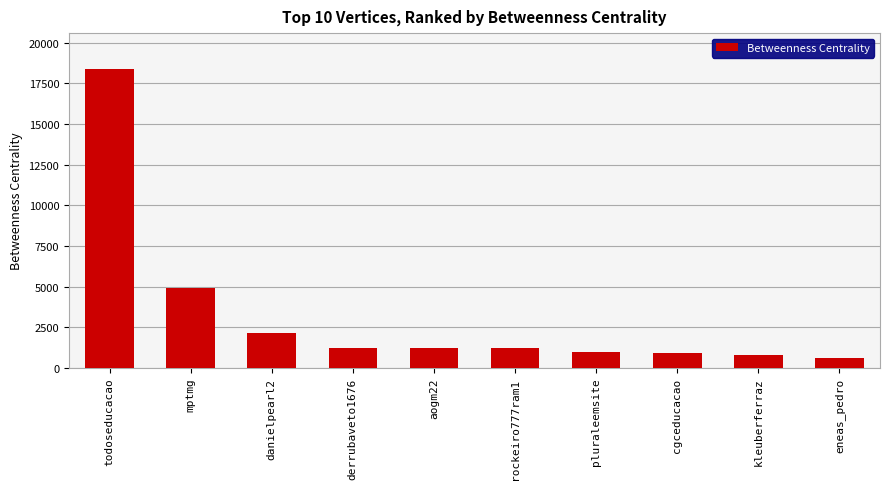

Where does the data first go above 1227?

todoseducacao